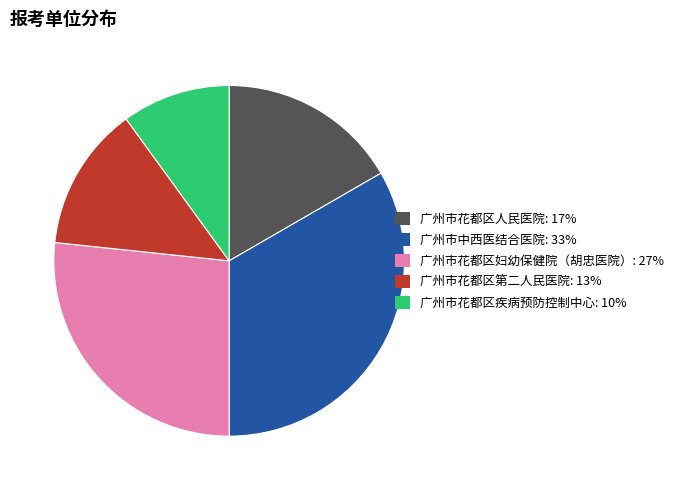

Is 广州市中西医结合医院 the majority of the pie?

No